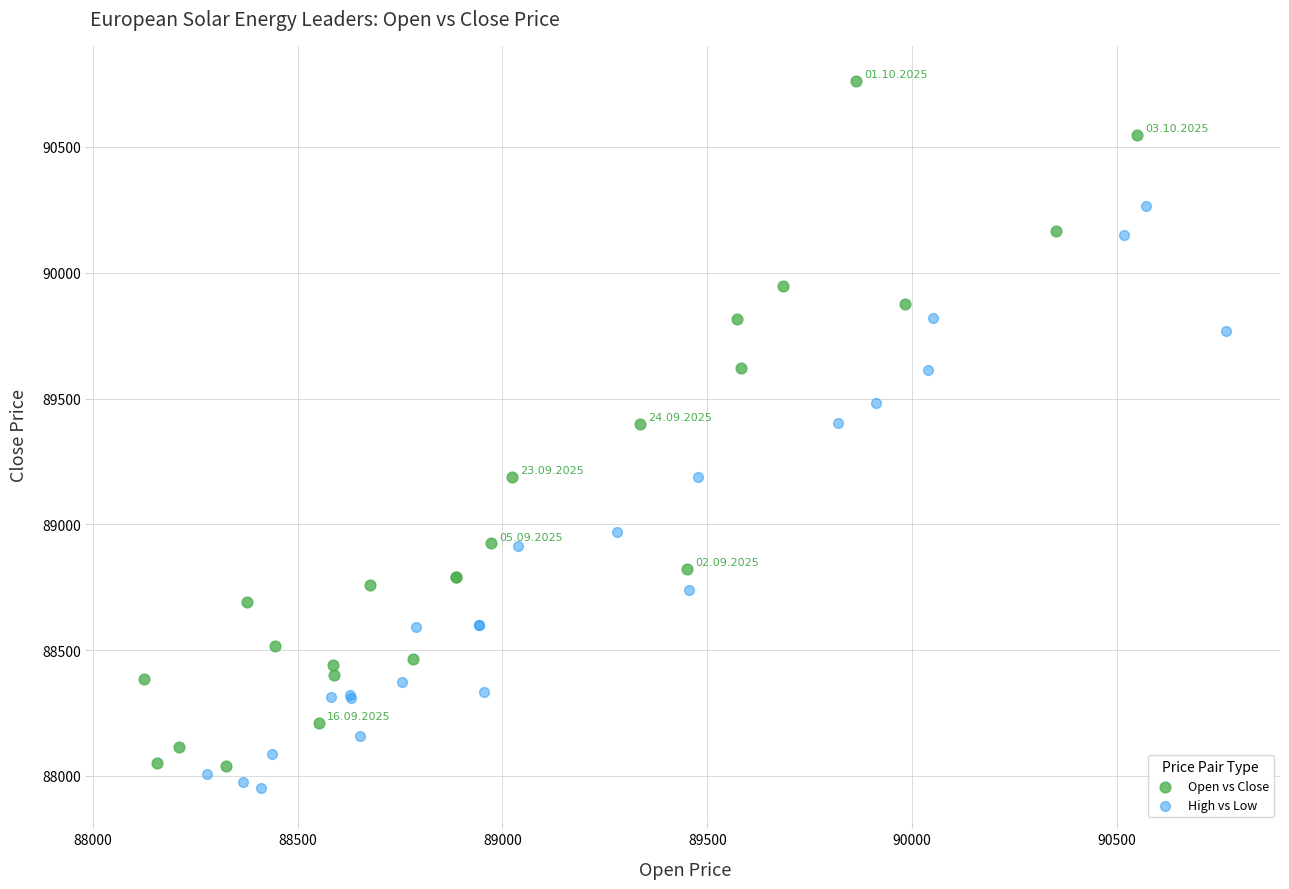

What are all the series names shown in the legend?

Open vs Close, High vs Low